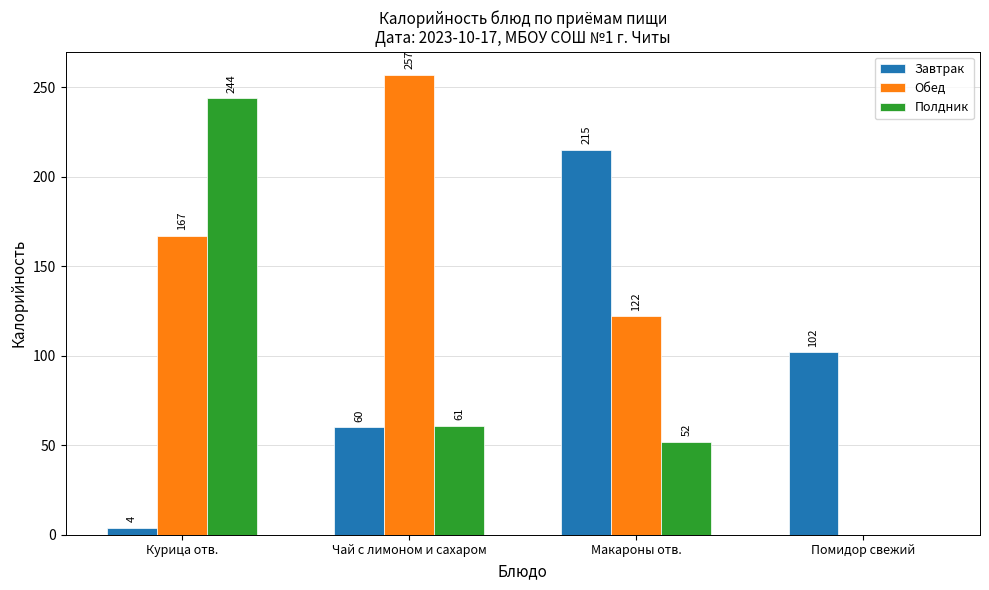

Reading left to right, list all the values displayed in this chart.

Завтрак: Курица отв.=4	Чай с лимоном и сахаром=60	Макароны отв.=215	Помидор свежий=102
Обед: Курица отв.=167	Чай с лимоном и сахаром=257	Макароны отв.=122	Помидор свежий=0
Полдник: Курица отв.=244	Чай с лимоном и сахаром=61	Макароны отв.=52	Помидор свежий=0